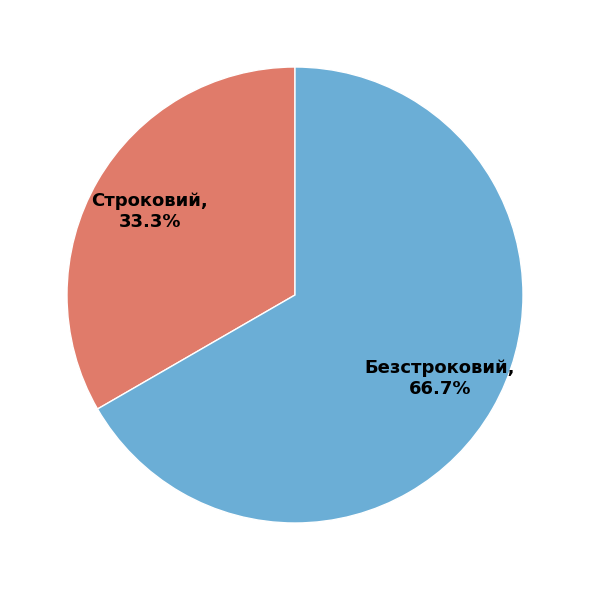

What percentage is NOT represented by Строковий?

66.7%